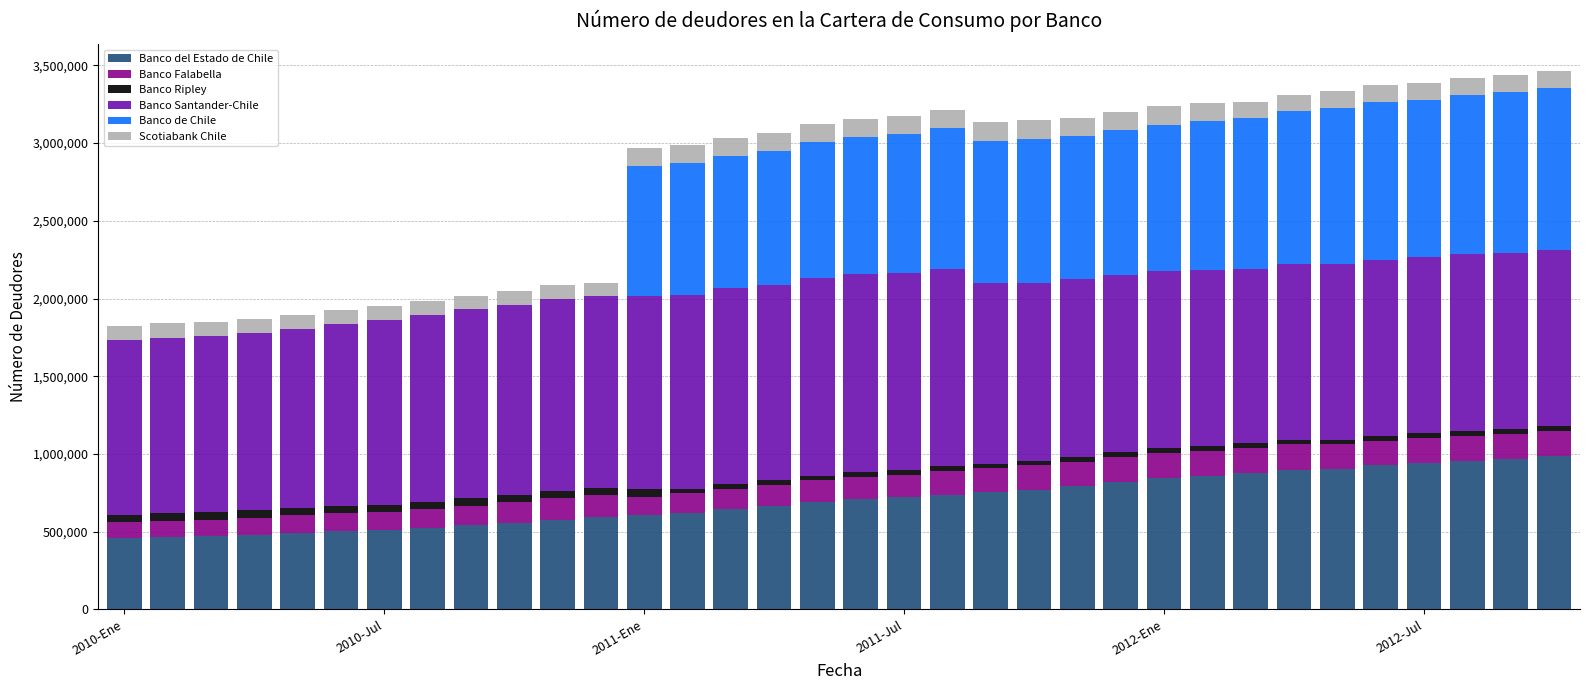

Does the chart contain stacked bars?

Yes